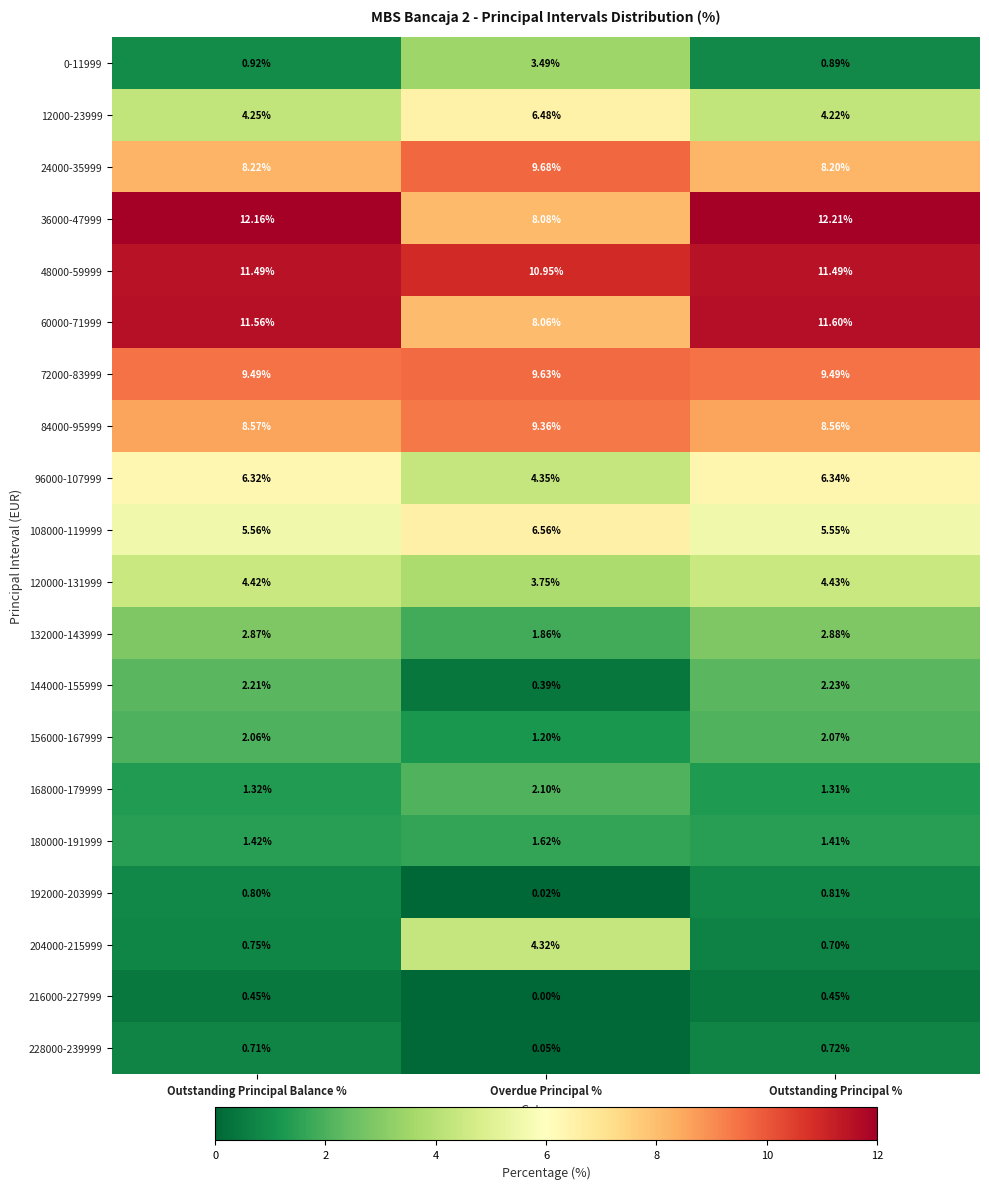

Rank the categories by 36000-47999 value from lowest to highest.

Overdue Principal %, Outstanding Principal Balance %, Outstanding Principal %